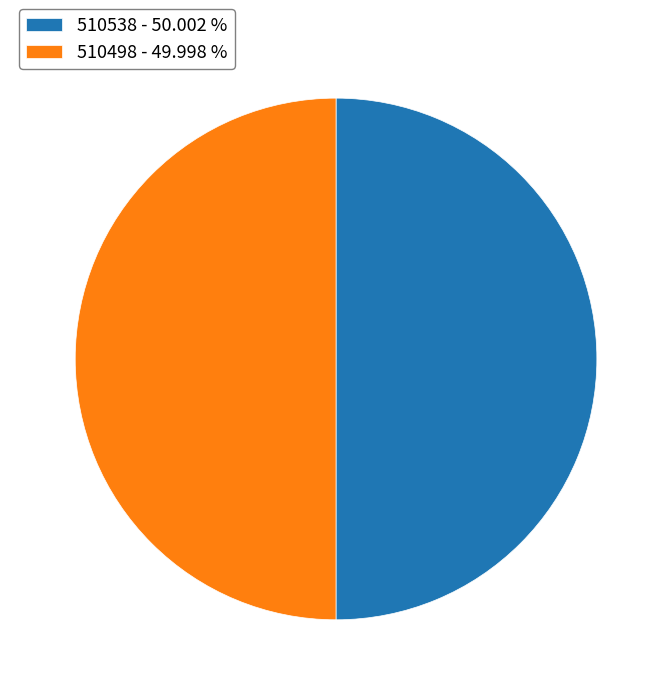

Combined, do 510498 - 49.998 % and 510538 - 50.002 % account for over 50%?

Yes